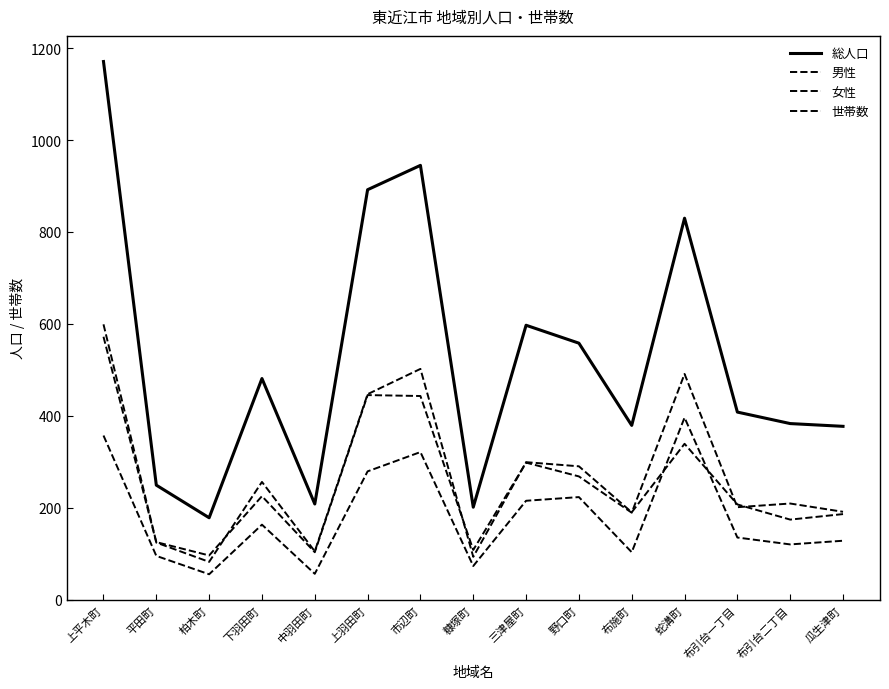

Reading right to left, transcribe all the data shown in this chart.

総人口: 瓜生津町=377	布引台二丁目=383	布引台一丁目=408	蛇溝町=830	布施町=379	野口町=558	三津屋町=597	糠塚町=201	市辺町=945	上羽田町=892	中羽田町=208	下羽田町=481	柏木町=178	平田町=249	上平木町=1171
男性: 瓜生津町=191	布引台二丁目=209	布引台一丁目=201	蛇溝町=491	布施町=189	野口町=268	三津屋町=298	糠塚町=108	市辺町=443	上羽田町=445	中羽田町=103	下羽田町=225	柏木町=96	平田町=125	上平木町=599
女性: 瓜生津町=186	布引台二丁目=174	布引台一丁目=207	蛇溝町=339	布施町=190	野口町=290	三津屋町=299	糠塚町=93	市辺町=502	上羽田町=447	中羽田町=105	下羽田町=256	柏木町=82	平田町=124	上平木町=572
世帯数: 瓜生津町=128	布引台二丁目=120	布引台一丁目=135	蛇溝町=396	布施町=103	野口町=223	三津屋町=215	糠塚町=73	市辺町=321	上羽田町=279	中羽田町=56	下羽田町=163	柏木町=55	平田町=95	上平木町=357